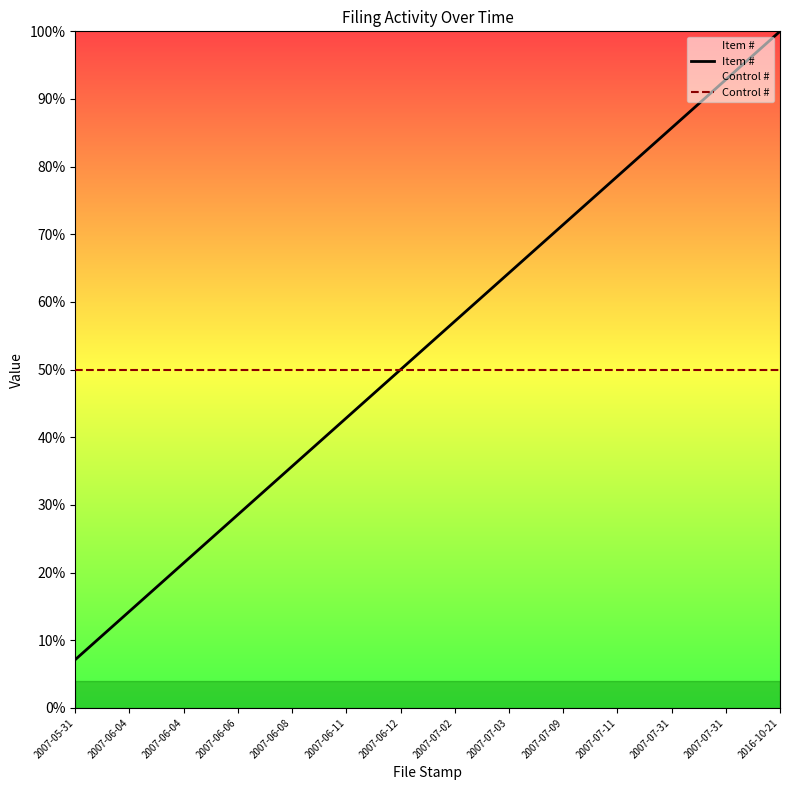

Reading left to right, extract all data points from this chart.

Item #: 7.1	14.3	21.4	28.6	35.7	42.9	50.0	57.1	64.3	71.4	78.6	85.7	92.9	100.0
Control #: 50.0	50.0	50.0	50.0	50.0	50.0	50.0	50.0	50.0	50.0	50.0	50.0	50.0	50.0